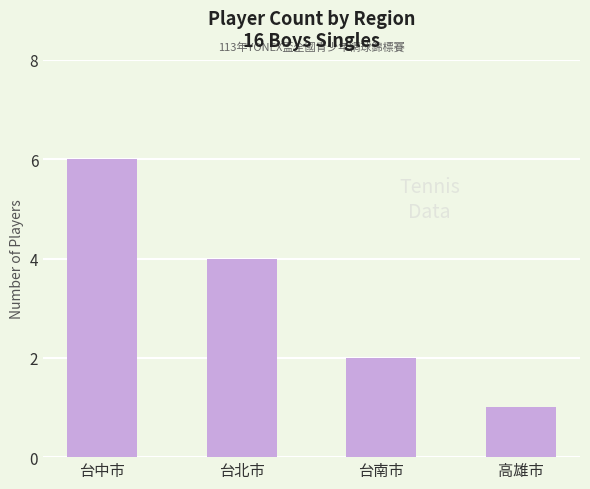

Between 台中市 and 台北市, which is larger?

台中市